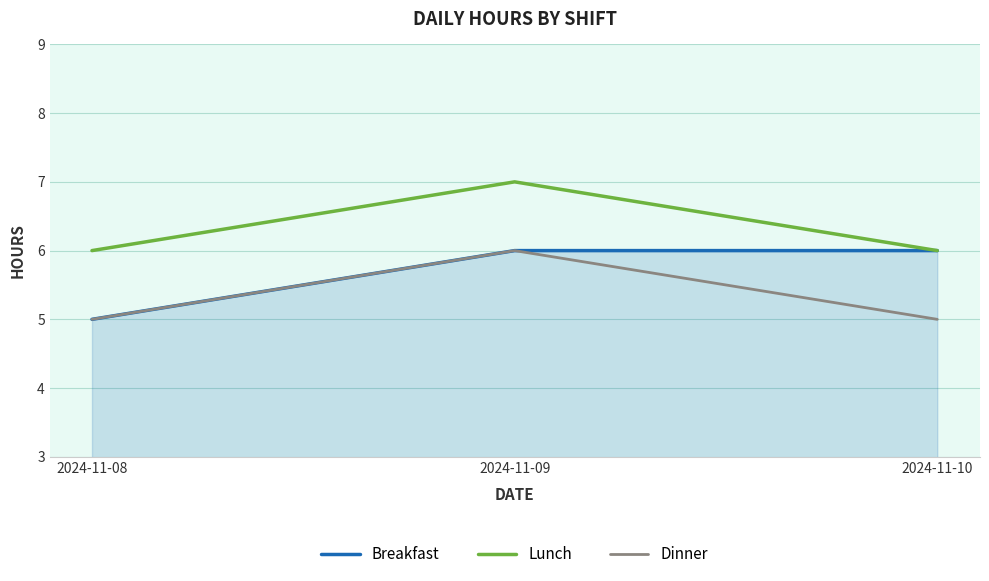

What is the lowest value of the Breakfast series?

5